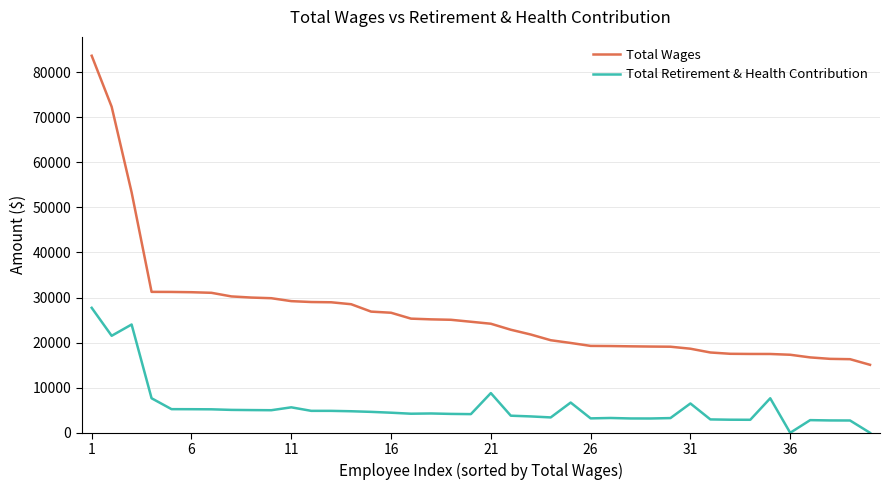

Rank the series by their maximum value, from highest to lowest.

Total Wages, Total Retirement & Health Contribution